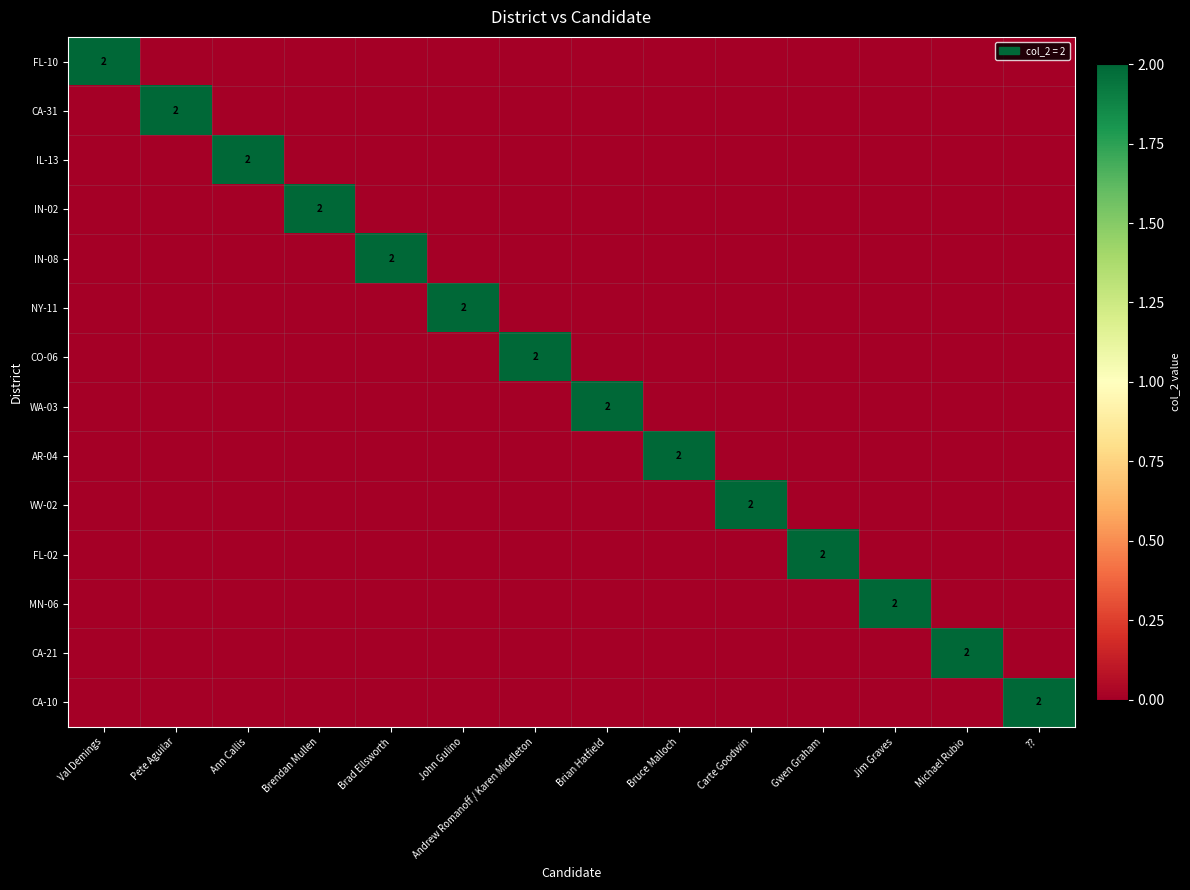

Count the IL-13 values in the range 0 to 1.

13